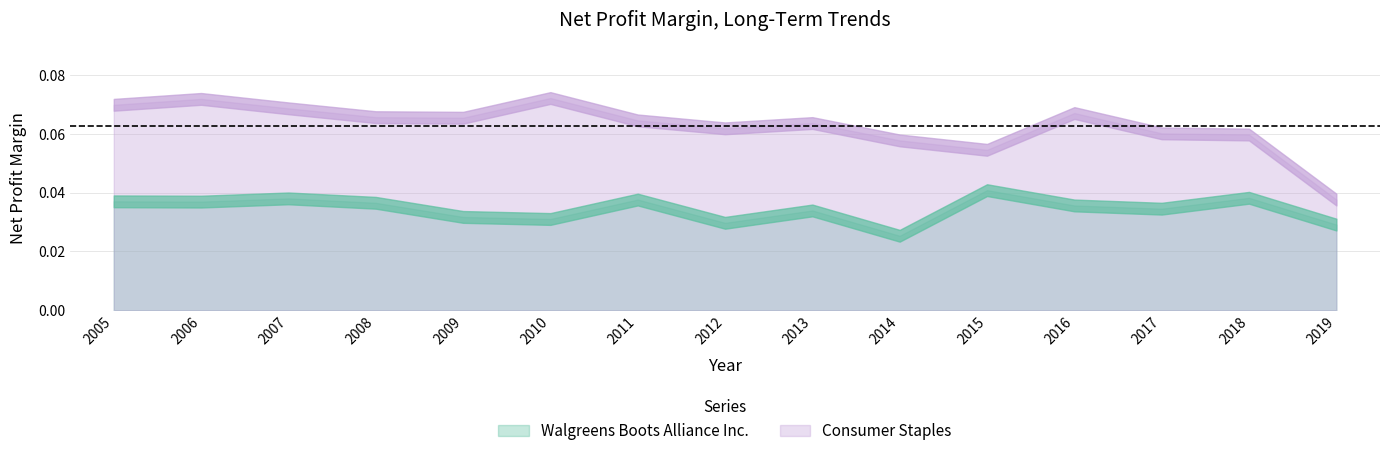

Which series has the widest spread of values?

Consumer Staples